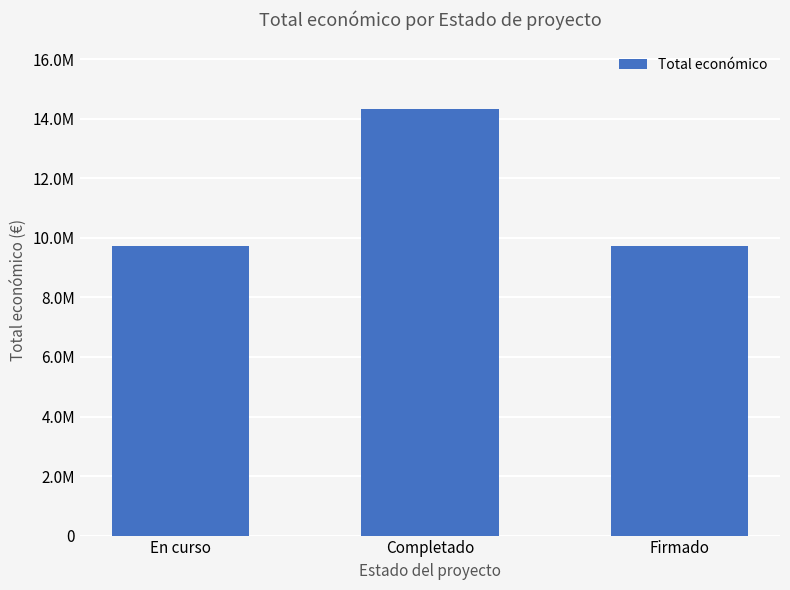

Reading left to right, list all the values displayed in this chart.

9728607	14328869	9724763